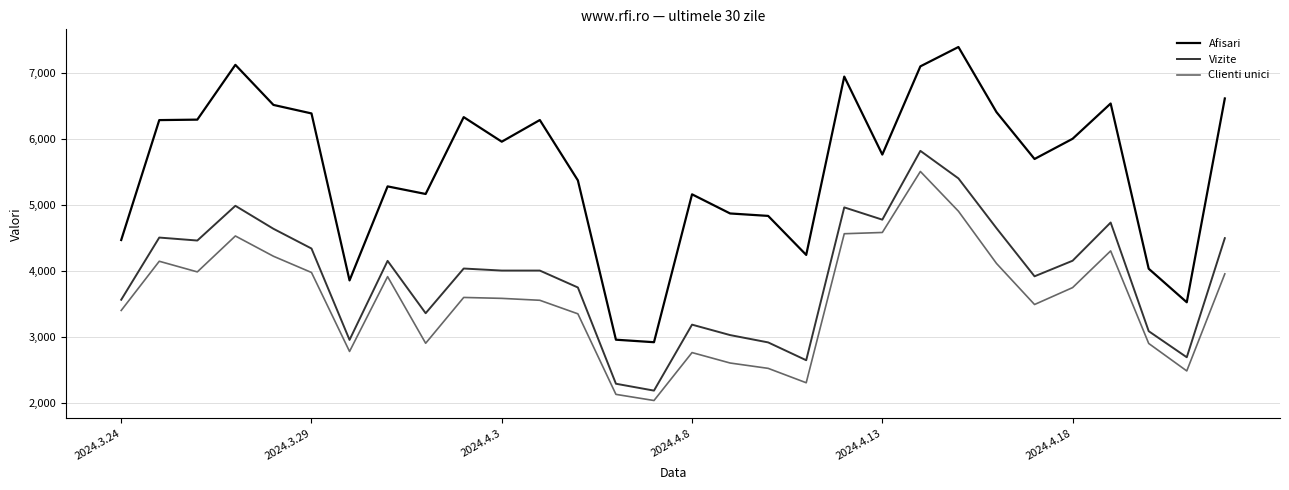

True or false: Afisari and Vizite intersect in this chart.

False